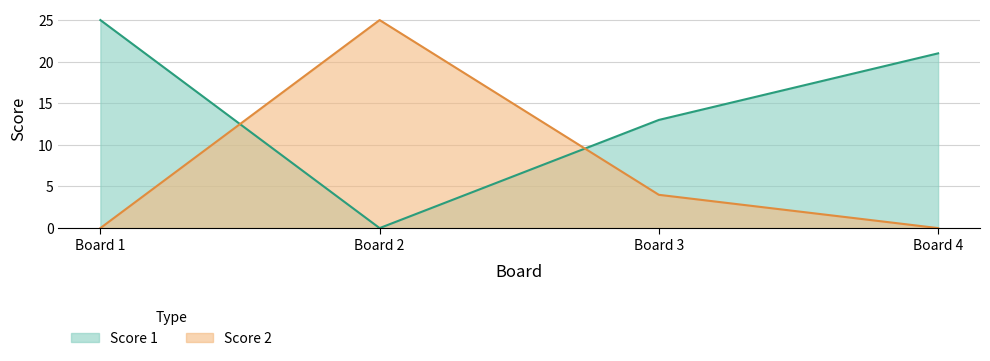

What is the difference between the second highest and second lowest values in the Score 2 series?

4